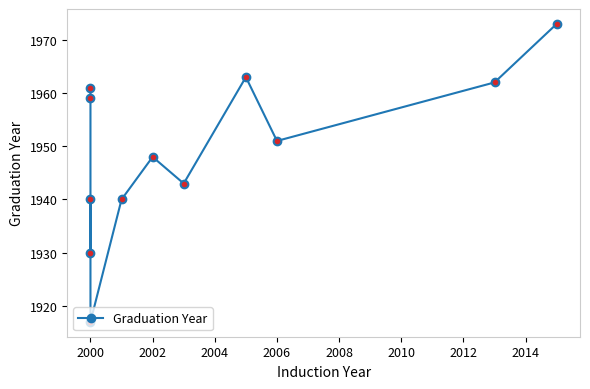

Between 2006 and 2000, which is larger?

2006